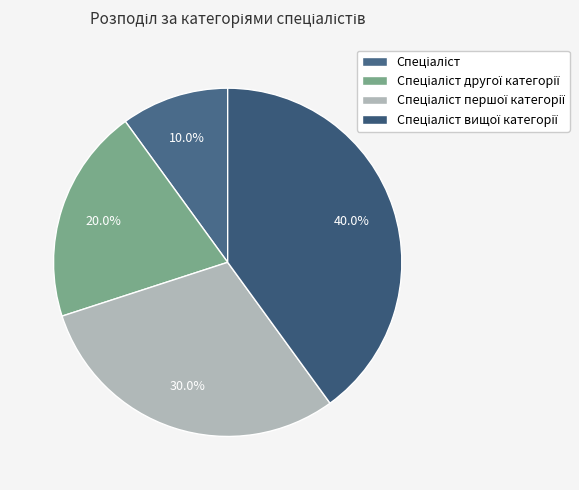

How many segments does this pie chart have?

4